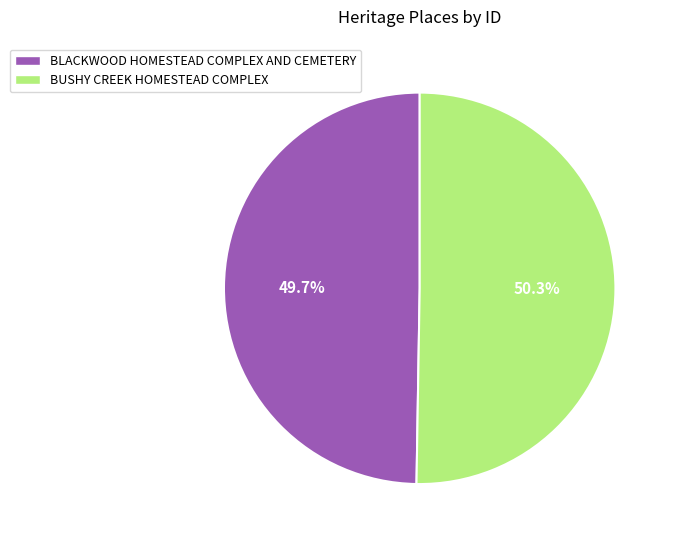

To the nearest percent, what is the average slice percentage?

50%